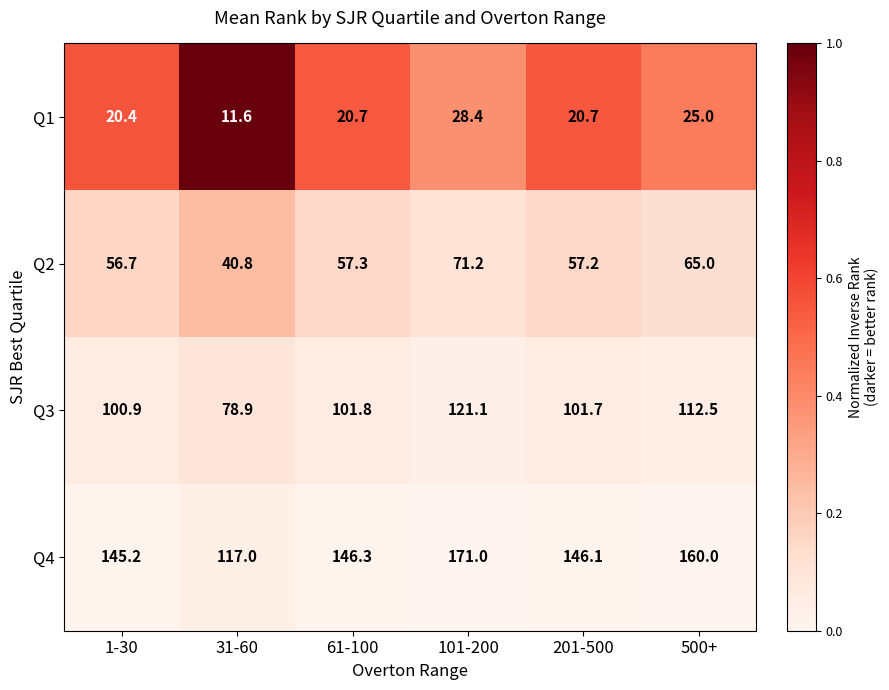

Rank the series at 61-100 from highest to lowest value.

Q4, Q3, Q2, Q1